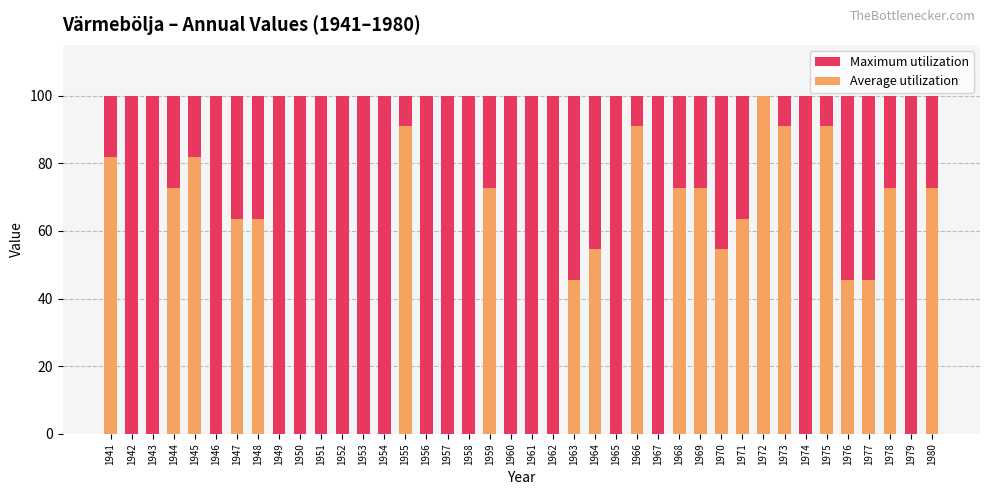

How many bars are there in each group?

2